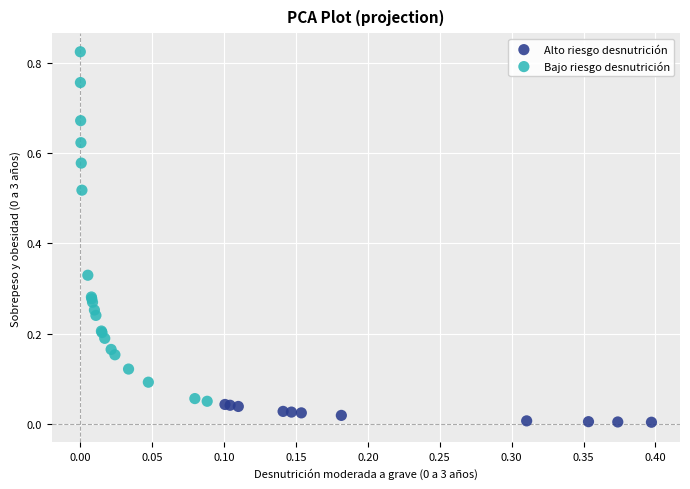

Which series reaches the maximum Y coordinate?

Bajo riesgo desnutrición